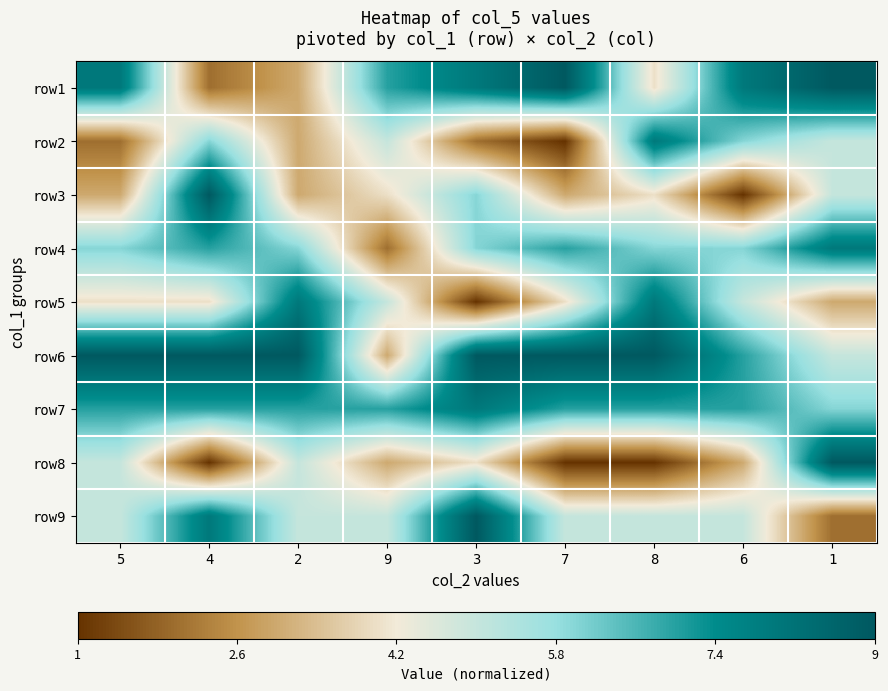

Which has a higher value, 1 or 3?

1